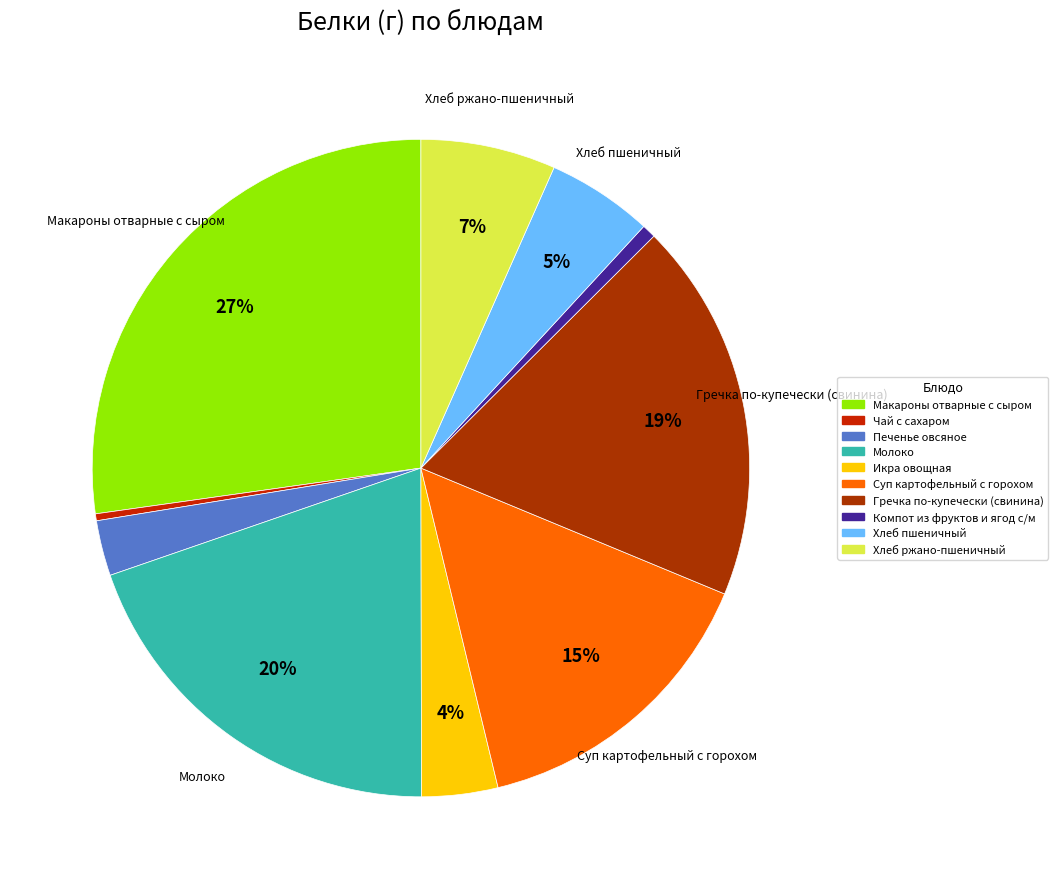

Rank the categories by value from highest to lowest.

Макароны отварные с сыром, Молоко, Гречка по-купечески (свинина), Суп картофельный с горохом, Хлеб ржано-пшеничный, Хлеб пшеничный, Икра овощная, Печенье овсяное, Компот из фруктов и ягод с/м, Чай с сахаром